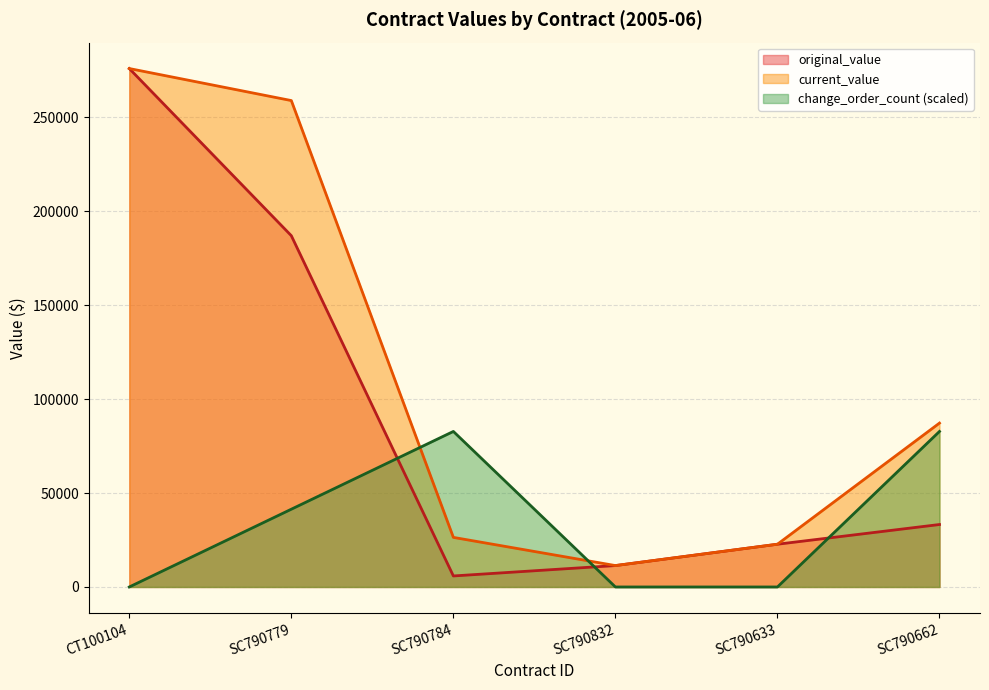

What is the total value across all series at CT100104?

552000.0